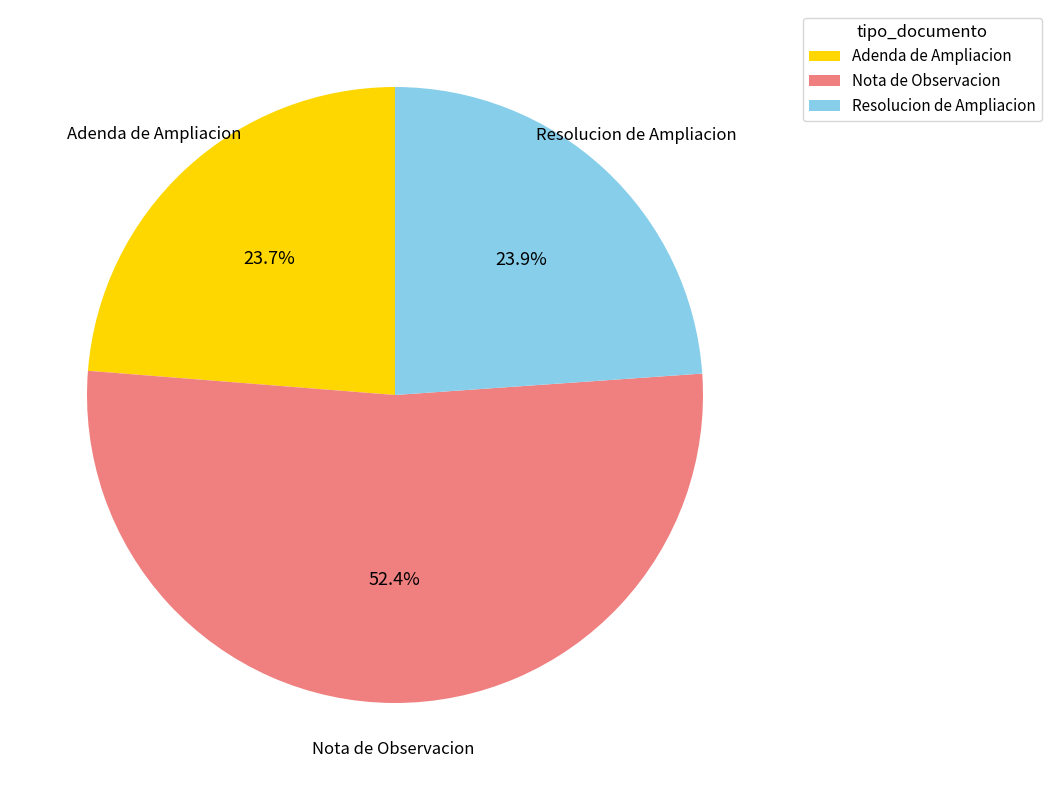

Count the number of slices in the pie.

3